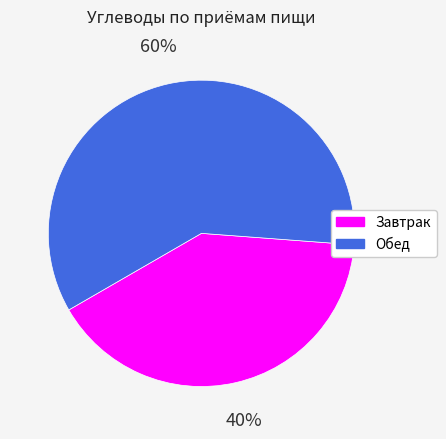

Between Завтрак and Обед, which is larger?

Обед